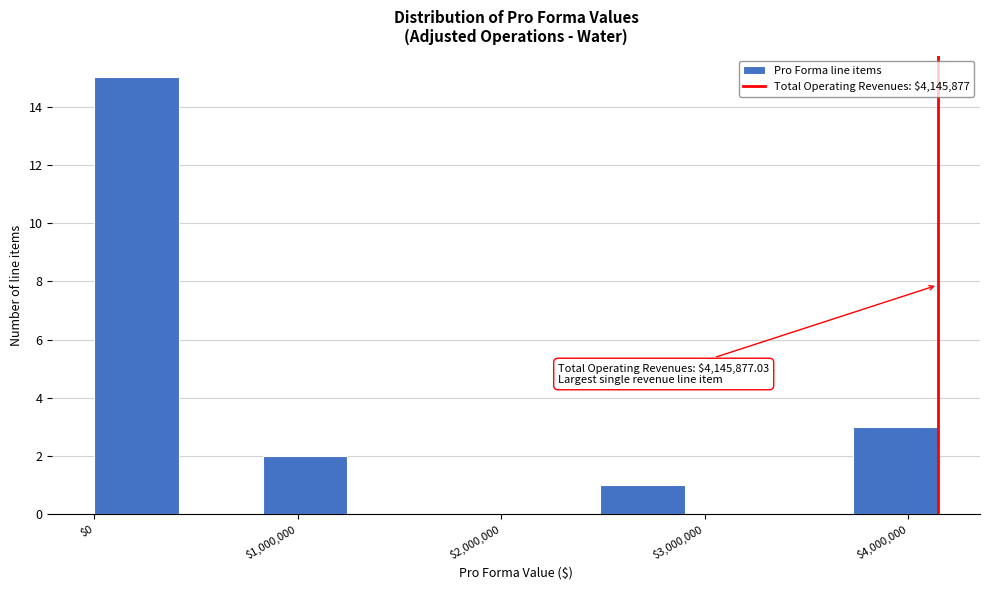

Over which range of the x-axis is the bar tallest?

0 to 400000